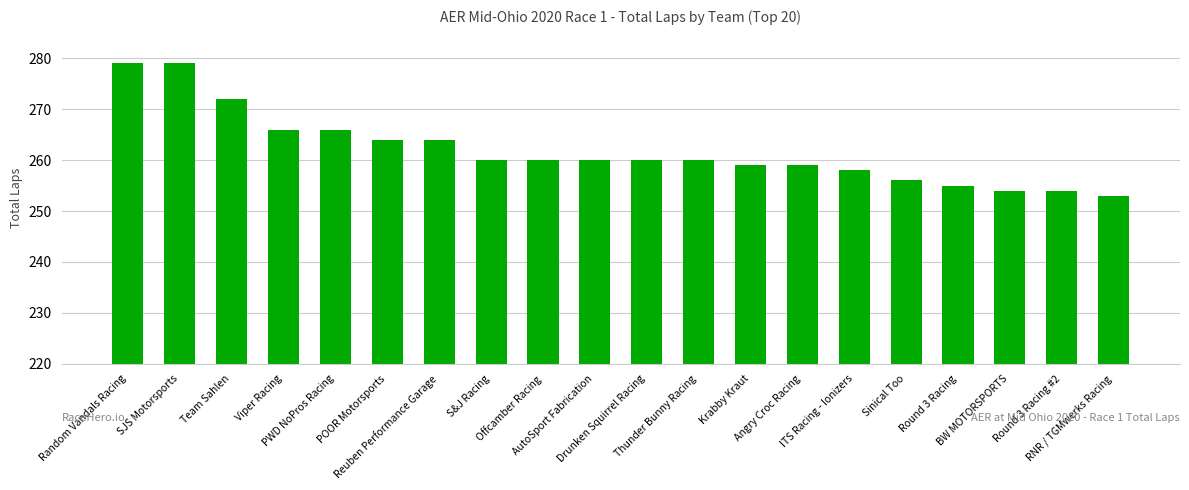

The chart shows a value of 260 at Thunder Bunny Racing. True or false?

True